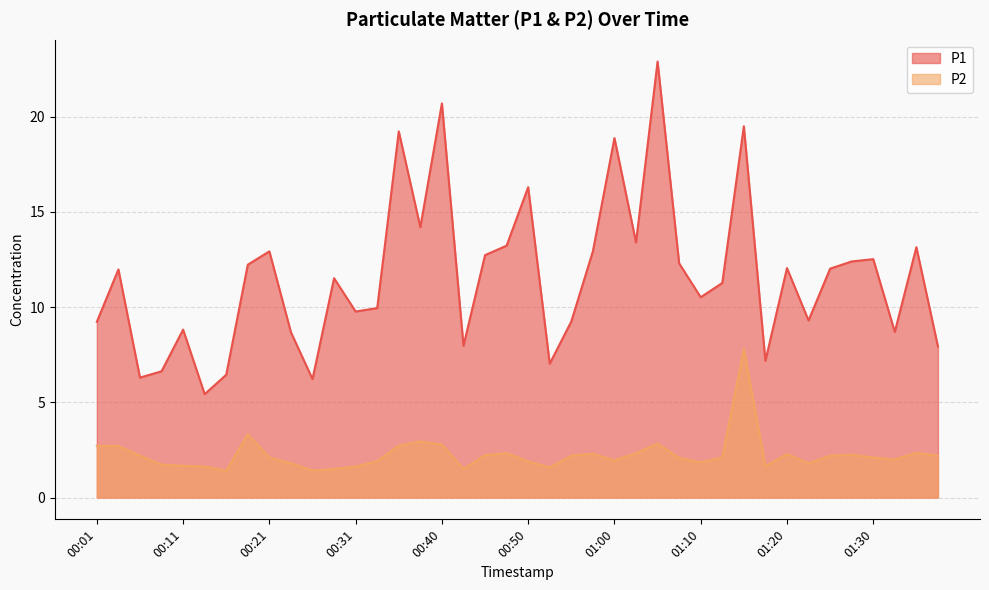

What is the total value across all series at 01:02?

15.7